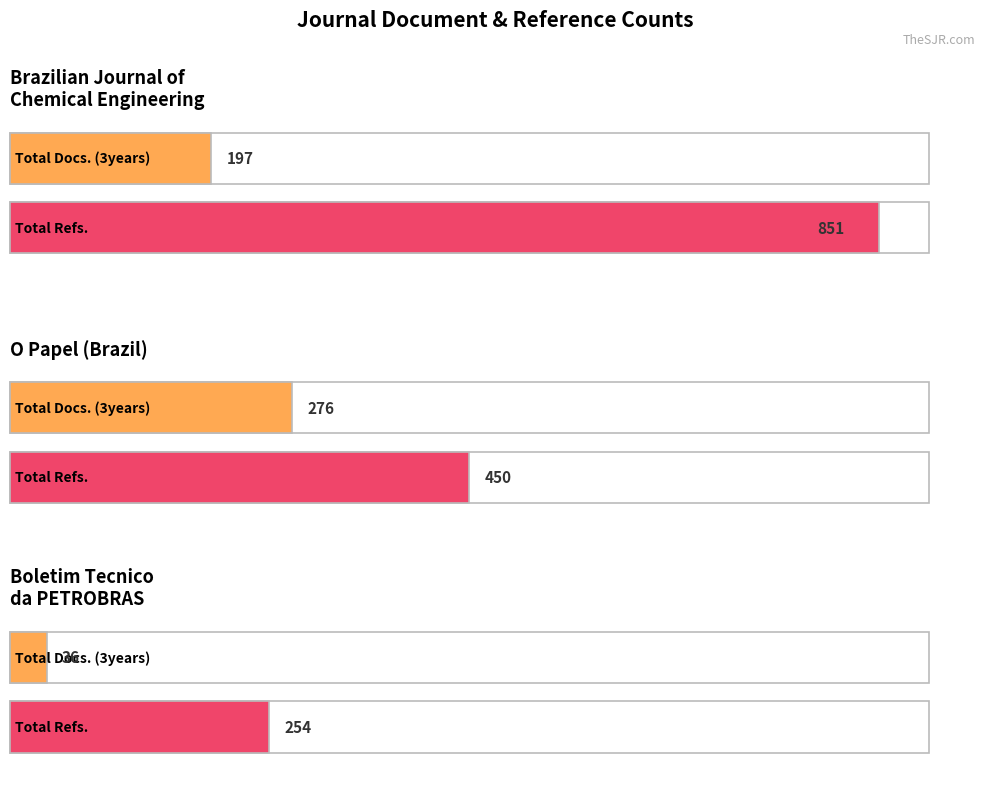

Which category has the lowest value across all series?

Boletim Tecnico da PETROBRAS